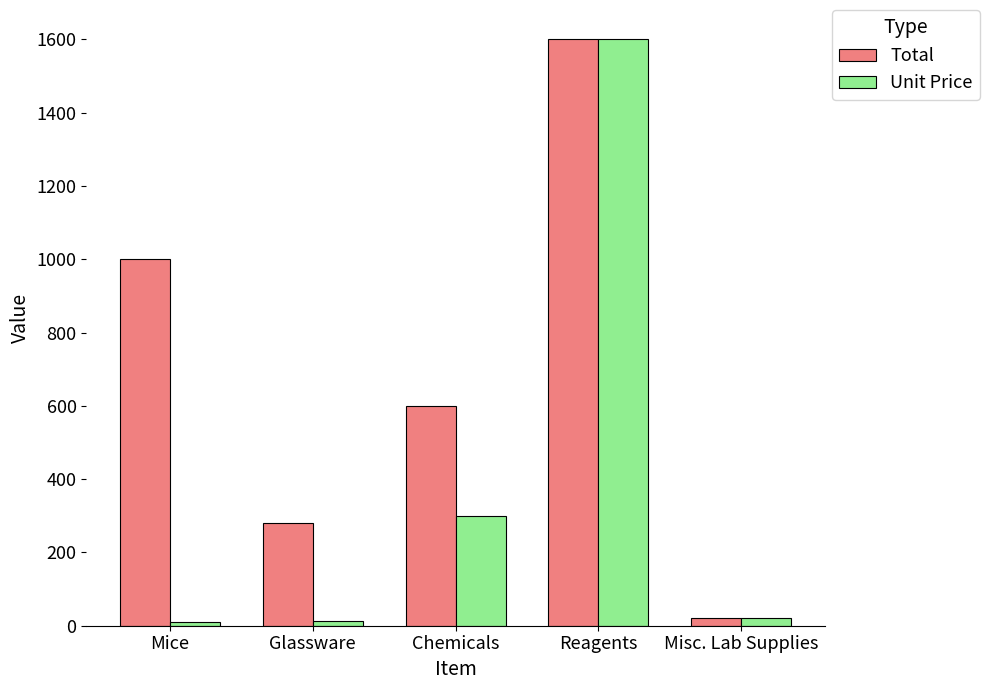

The Unit Price series shows 20 at Misc. Lab Supplies. True or false?

True